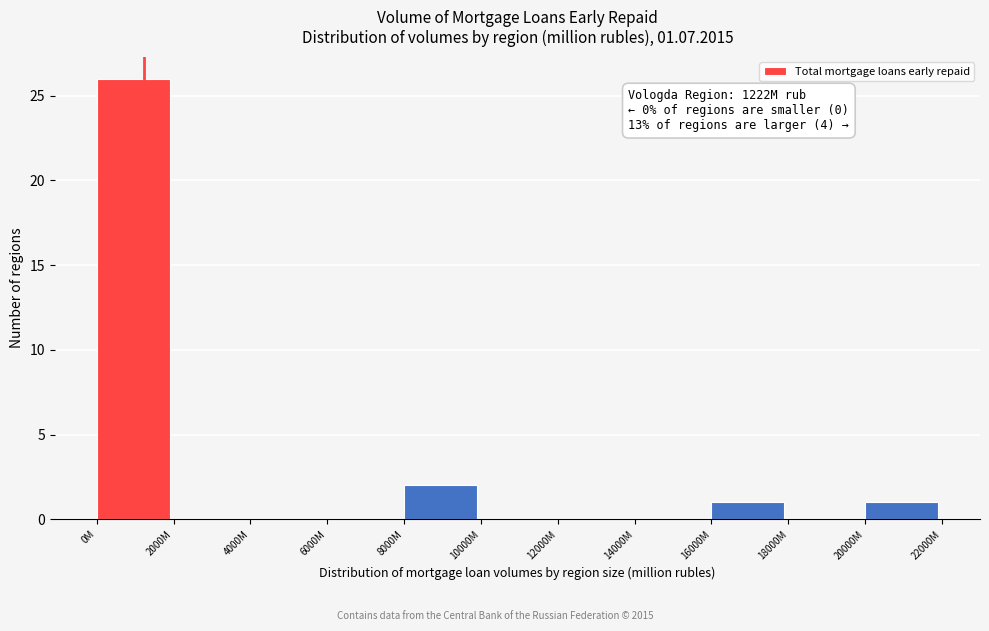

Reading left to right, transcribe all the data shown in this chart.

0M=26	2000M=0	4000M=0	6000M=0	8000M=2	10000M=0	12000M=0	14000M=0	16000M=1	18000M=0	20000M=1